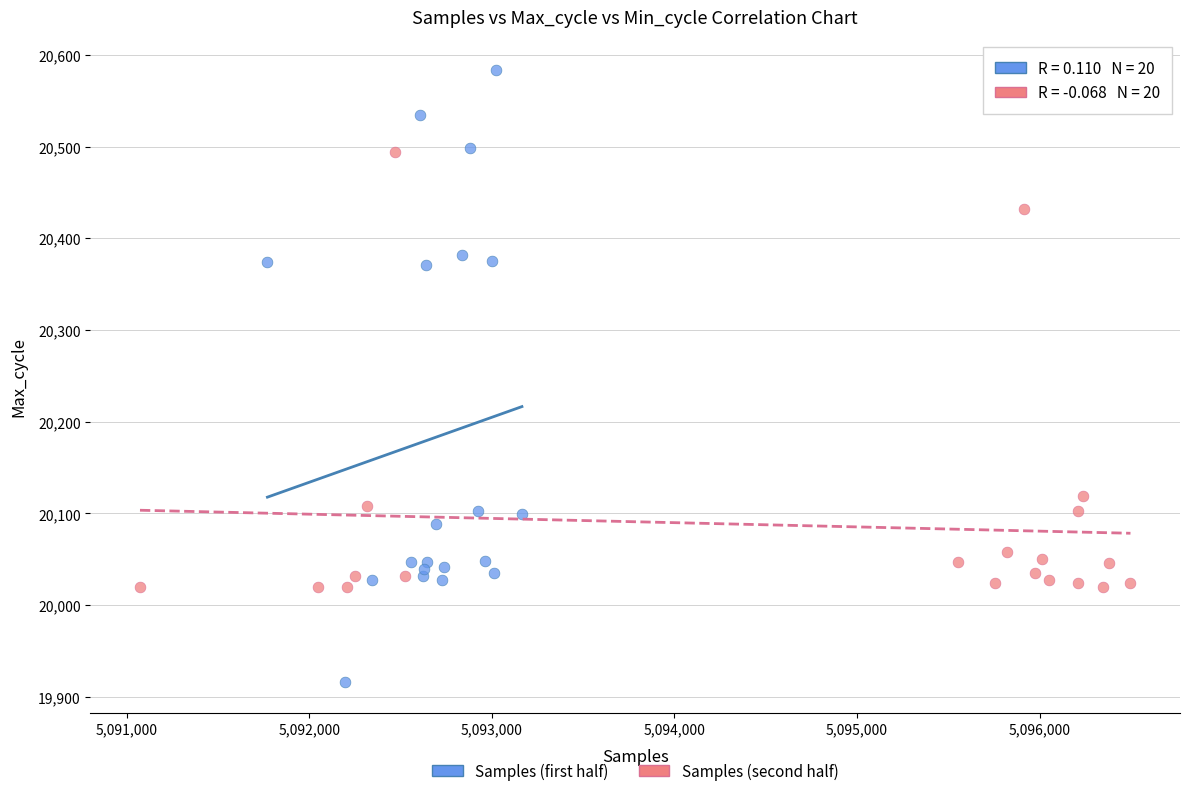

Which series has the largest Y range (max minus min)?

Samples (first half)